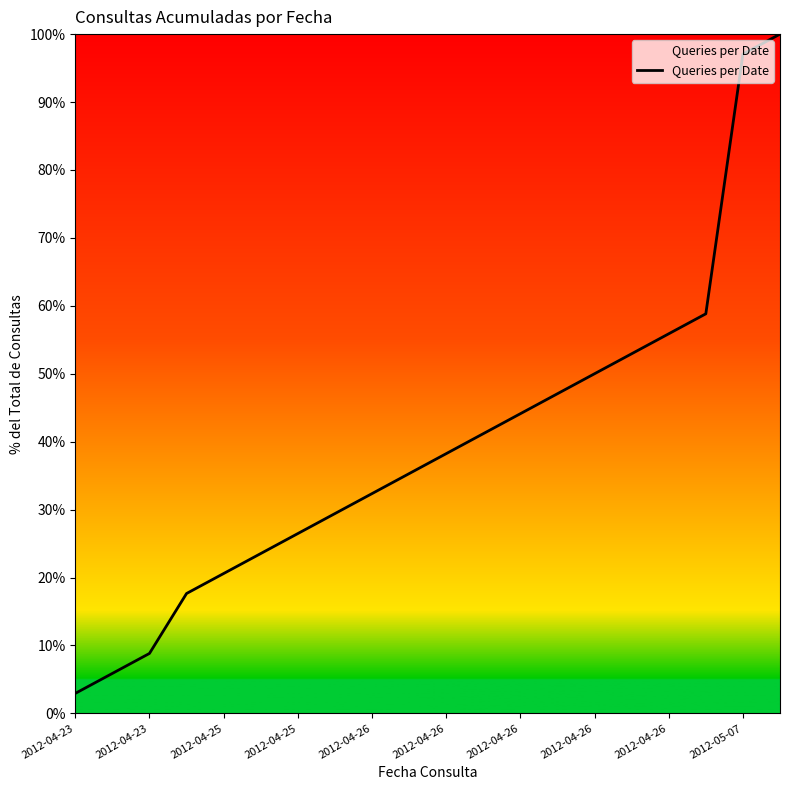

How many lines are shown in the chart?

1